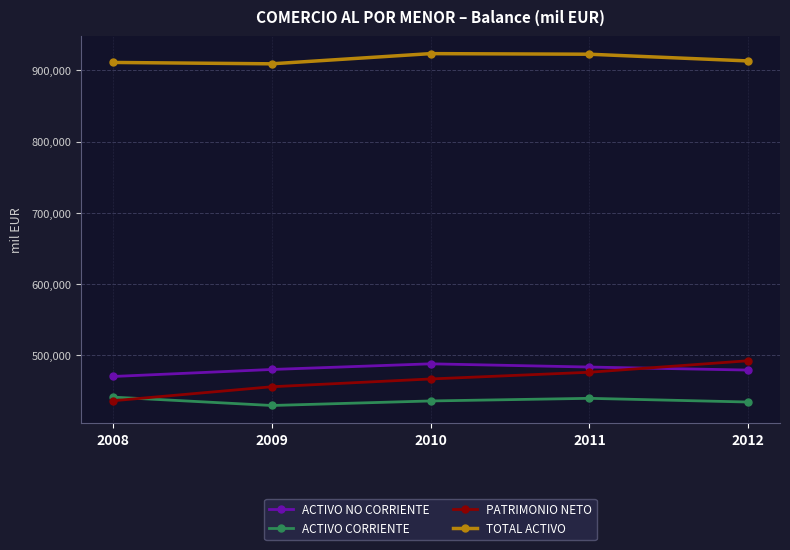

What is the maximum value for PATRIMONIO NETO?

492138